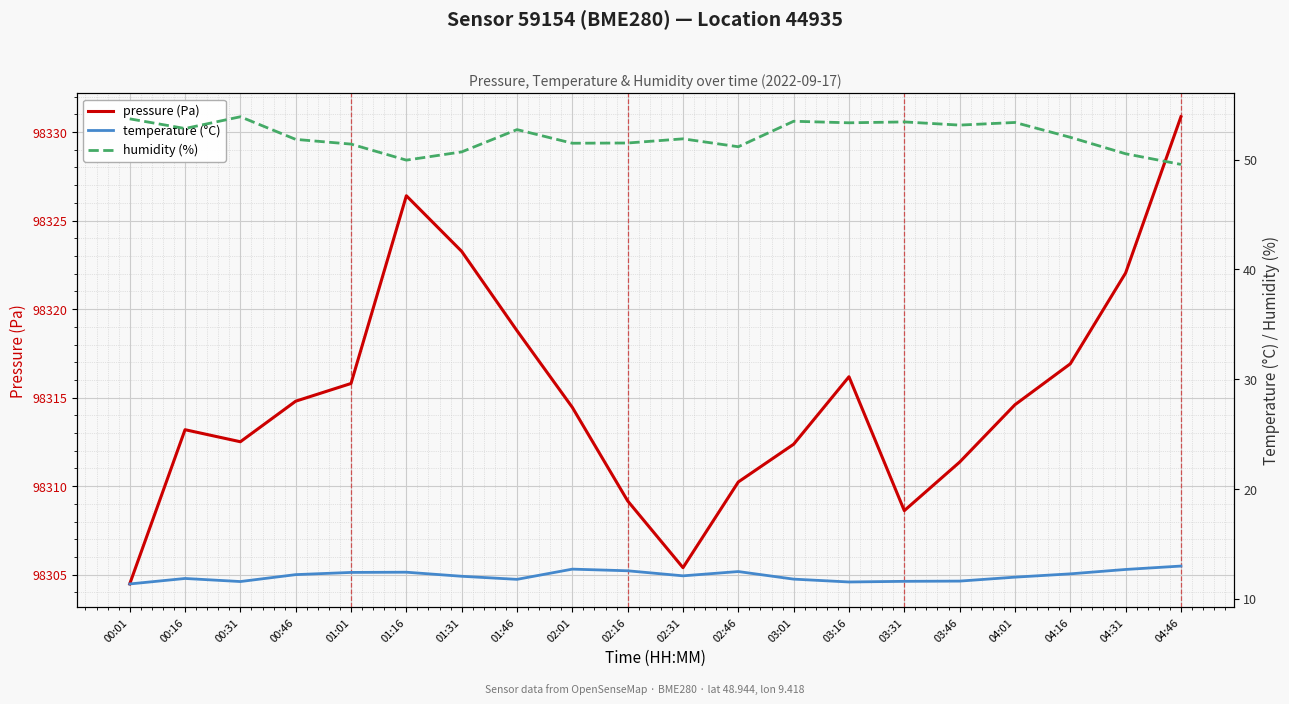

True or false: temperature (°C) and humidity (%) cross at least once.

False